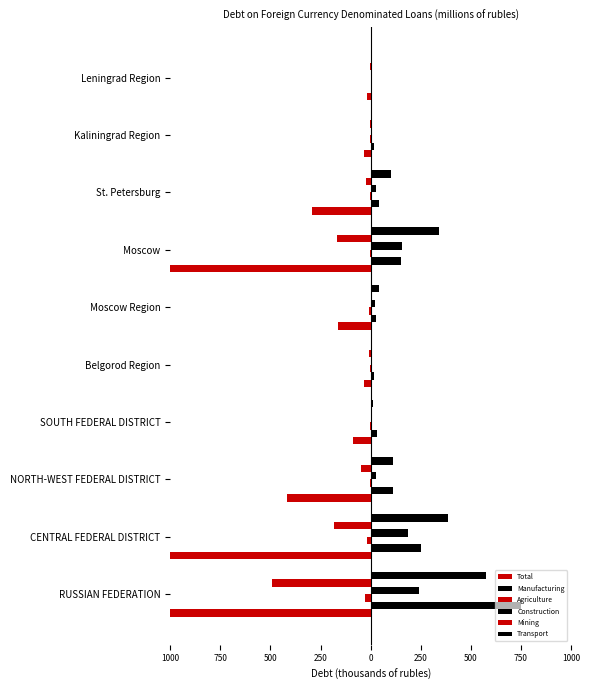

What is the difference between the maximum and minimum values in the Agriculture series?

29.0